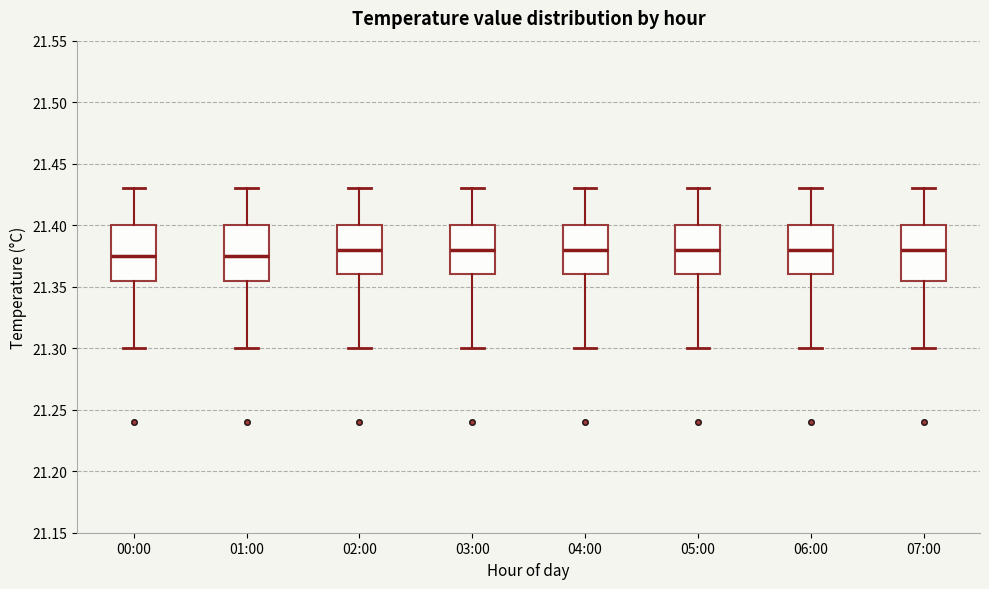

Reading left to right, read every box against the y-axis: the position of its median line, the range the box covers, and the ends of its whiskers. The values are not printed on the chart, so give them approximately, as read against the axis.

00:00: median 21.375, box 21.355 to 21.400, whiskers 21.300 to 21.430
01:00: median 21.375, box 21.355 to 21.400, whiskers 21.300 to 21.430
02:00: median 21.380, box 21.360 to 21.400, whiskers 21.300 to 21.430
03:00: median 21.380, box 21.360 to 21.400, whiskers 21.300 to 21.430
04:00: median 21.380, box 21.360 to 21.400, whiskers 21.300 to 21.430
05:00: median 21.380, box 21.360 to 21.400, whiskers 21.300 to 21.430
06:00: median 21.380, box 21.360 to 21.400, whiskers 21.300 to 21.430
07:00: median 21.380, box 21.355 to 21.400, whiskers 21.300 to 21.430